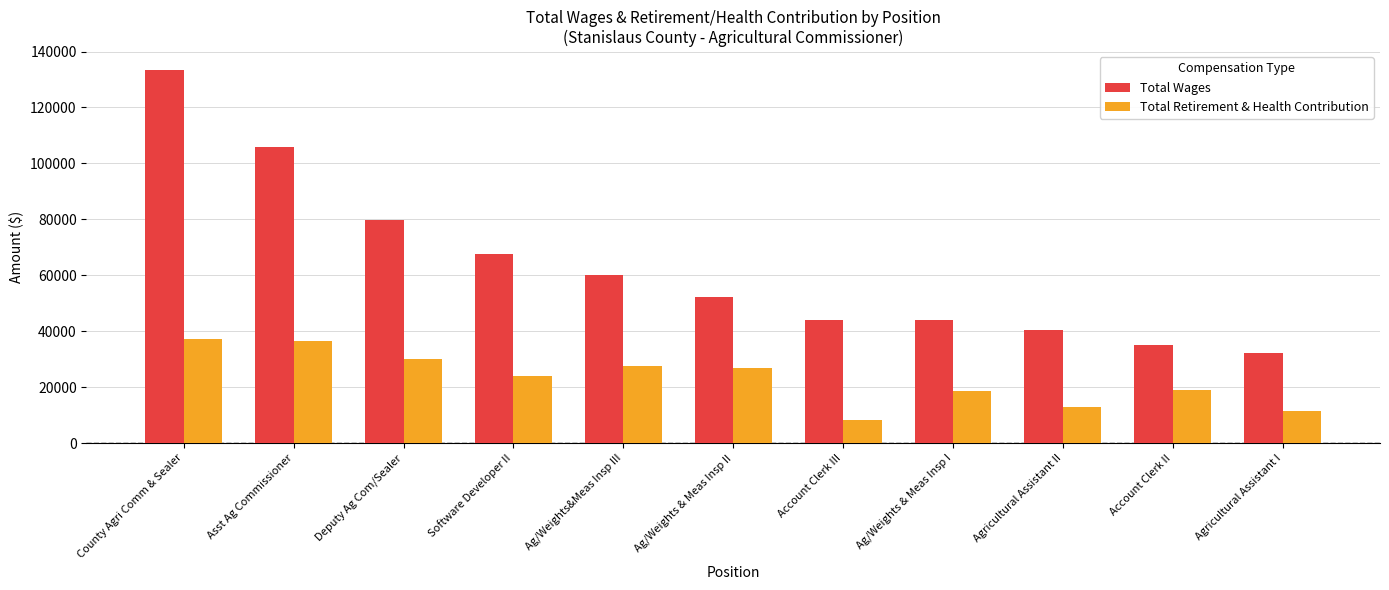

What position from the left is County Agri Comm & Sealer?

1